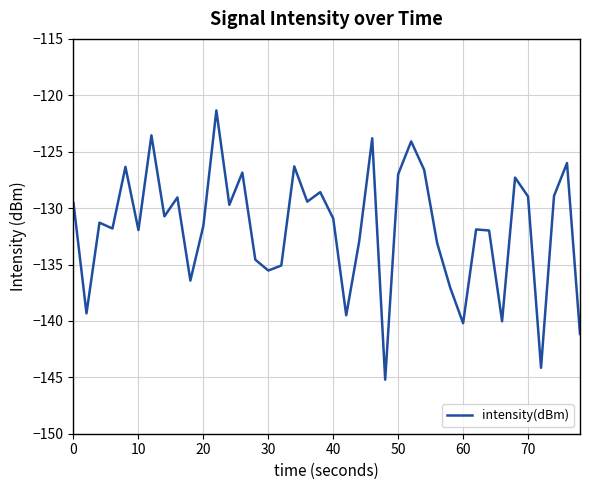

What is the maximum value shown in the chart?

-121.3